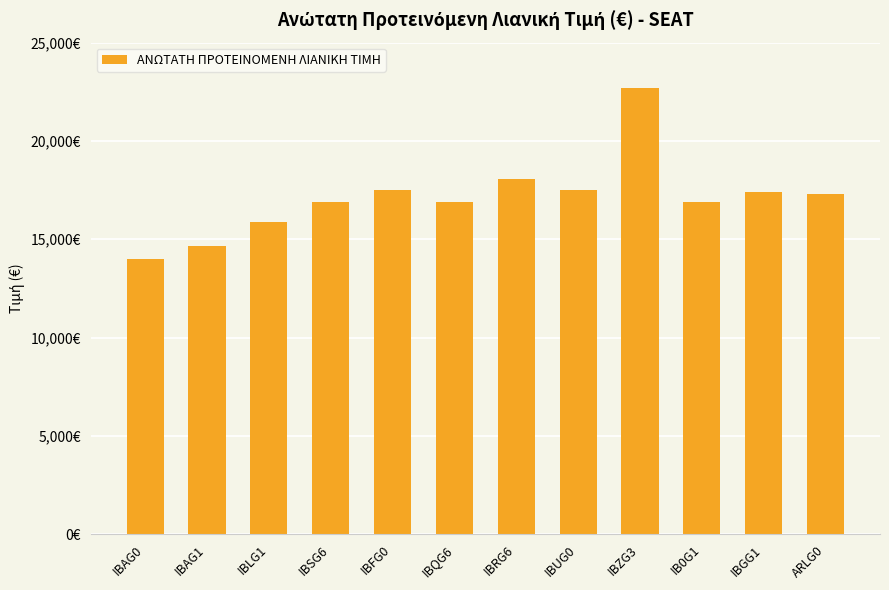

What is the value of the 6th bar from the left?

16890